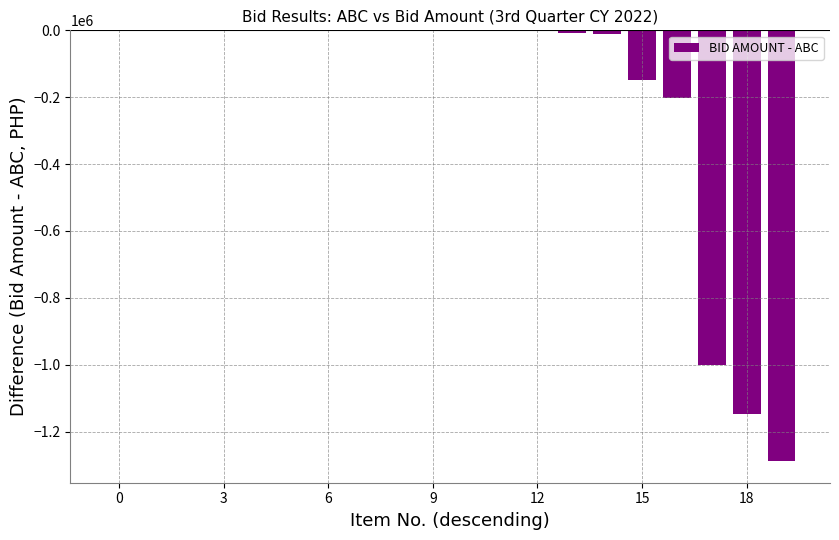

What is the sum of all values?

-3826679.9